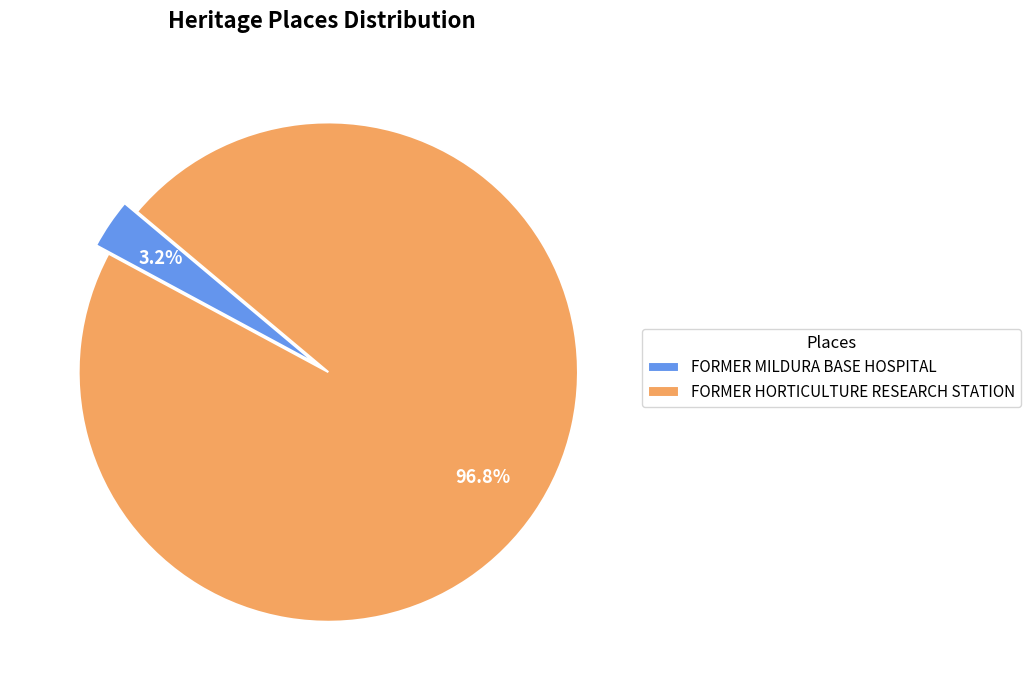

To the nearest percent, what percentage of the pie is FORMER MILDURA BASE HOSPITAL?

3%